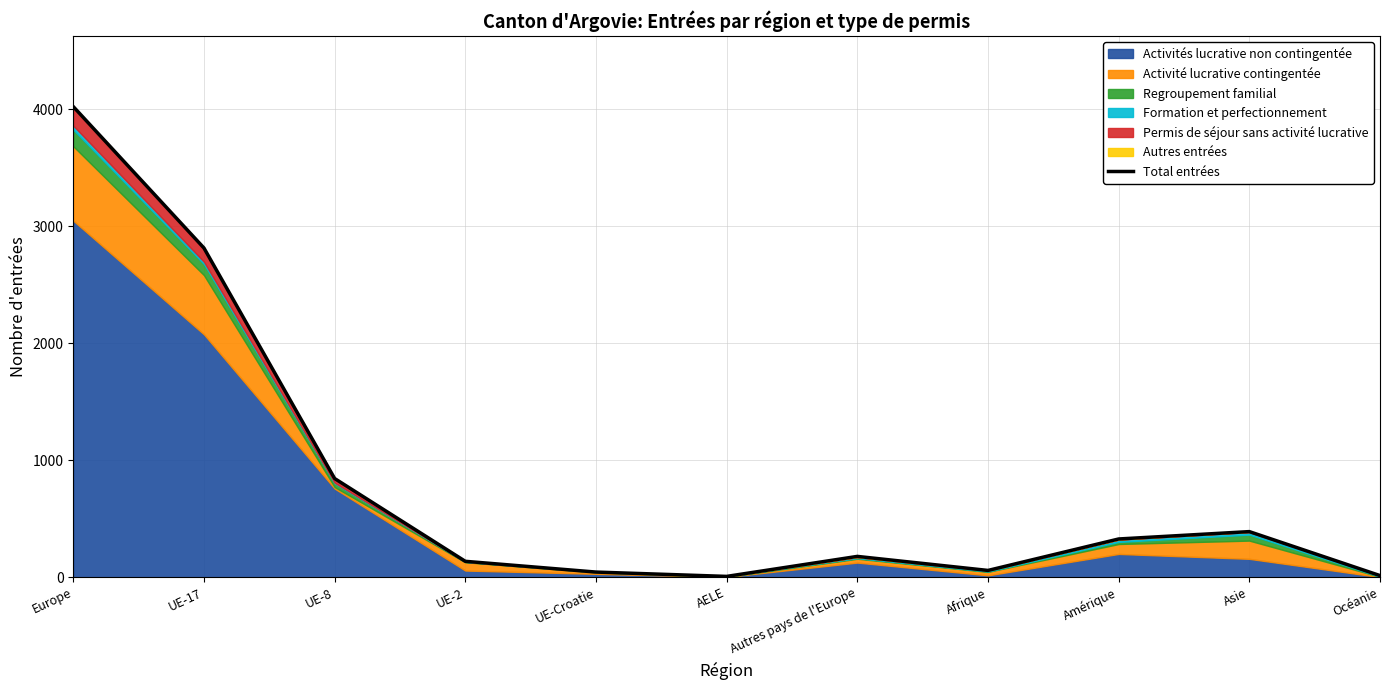

Reading left to right, what are all the values shown in this chart?

4024	2815	844	136	44	7	178	58	327	390	14